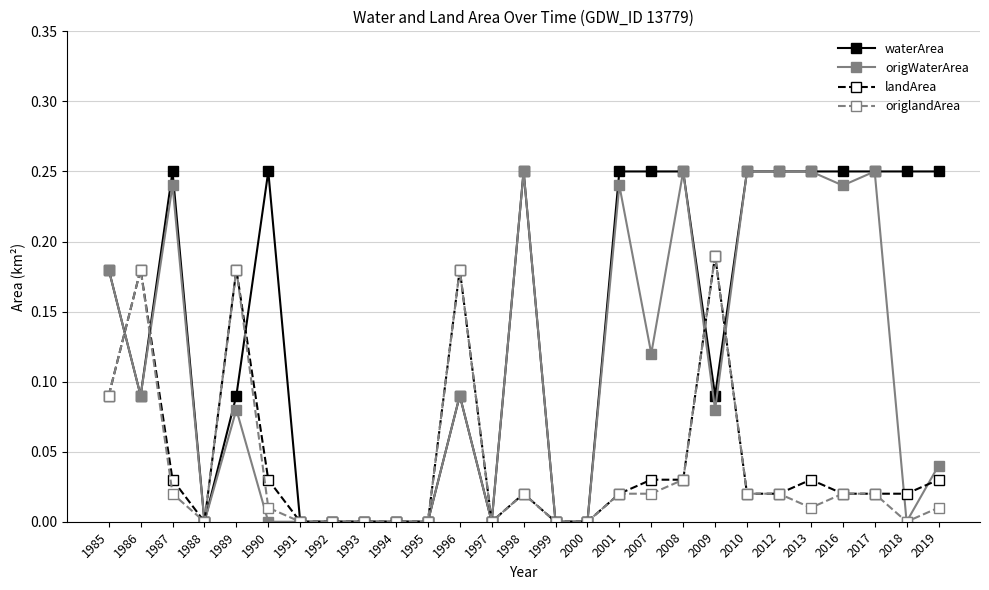

Which series has the largest total across all categories?

waterArea